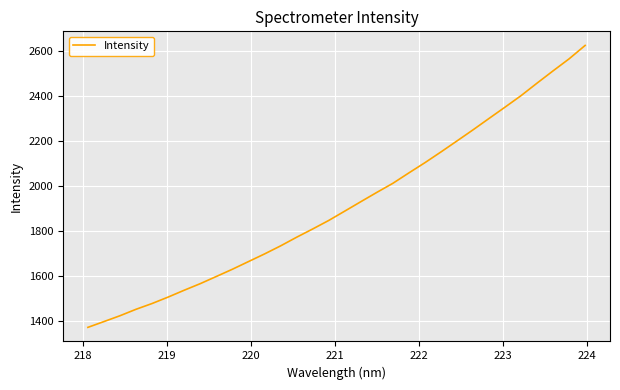

What is the smallest value displayed?

1371.5